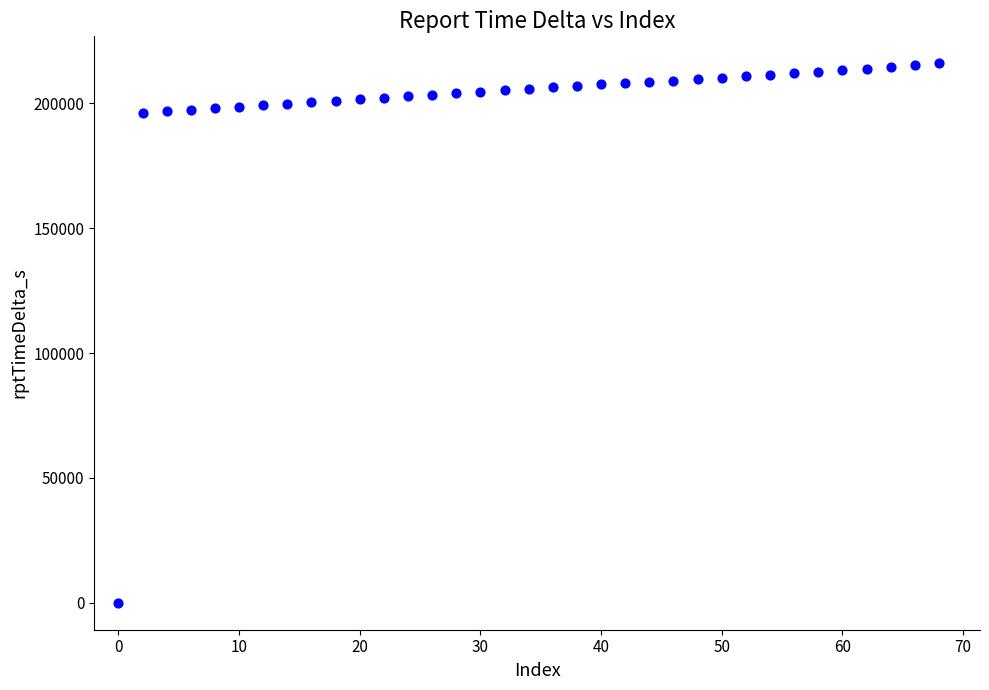

What is the range of X values (max minus min)?

68